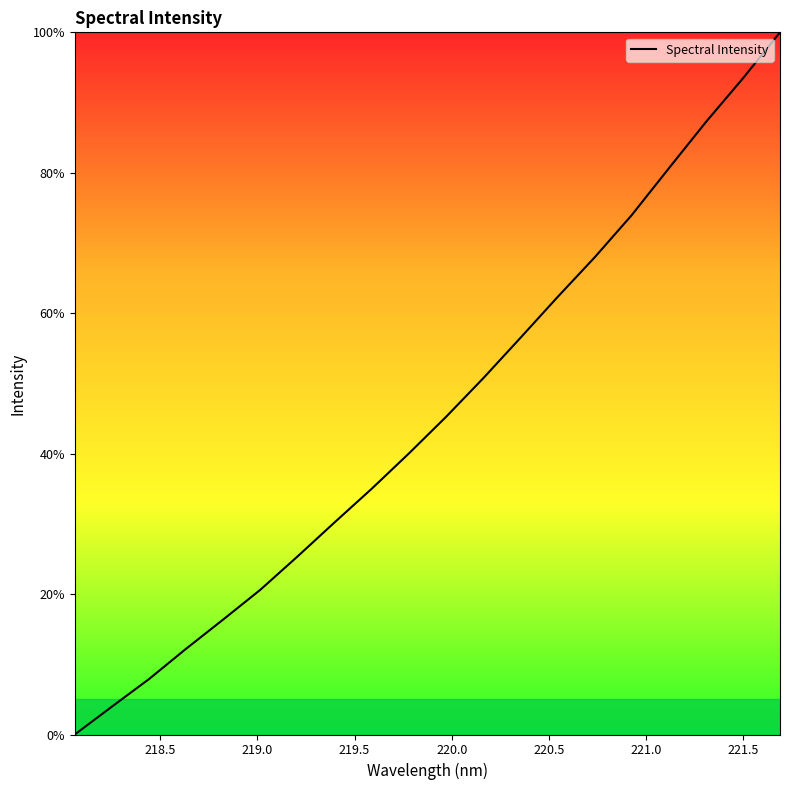

What is the difference between the maximum and minimum values?

100.0